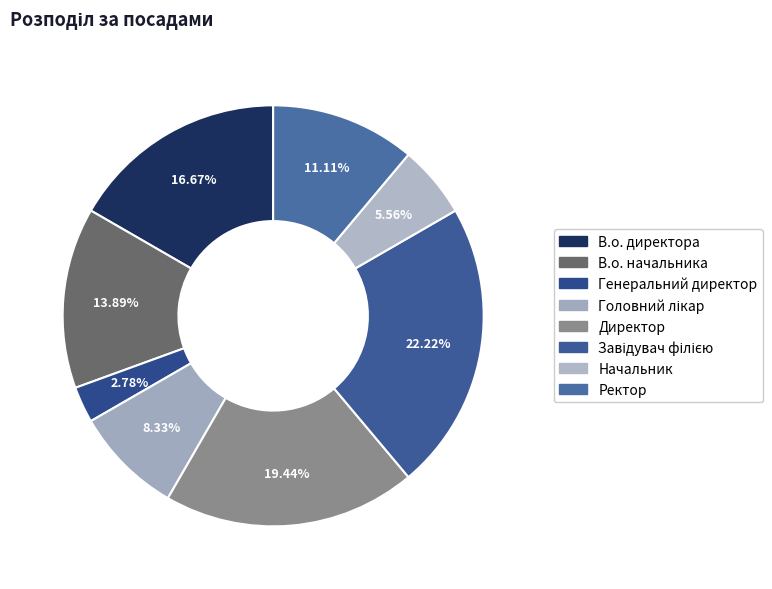

Is Ректор the majority of the pie?

No